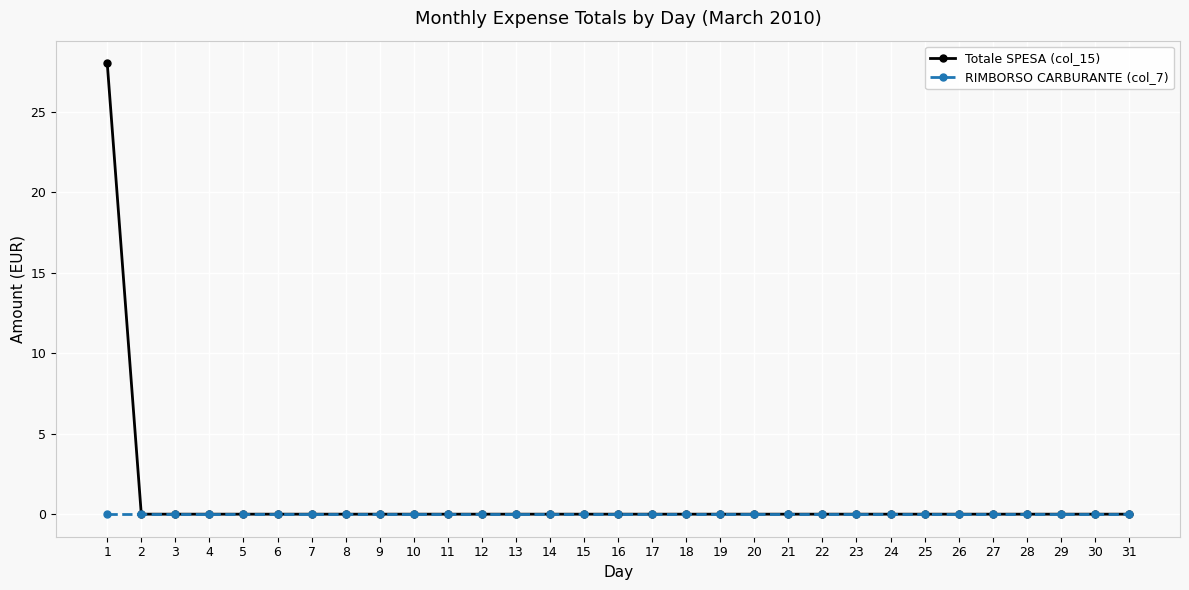

What is the maximum value shown in the chart?

28